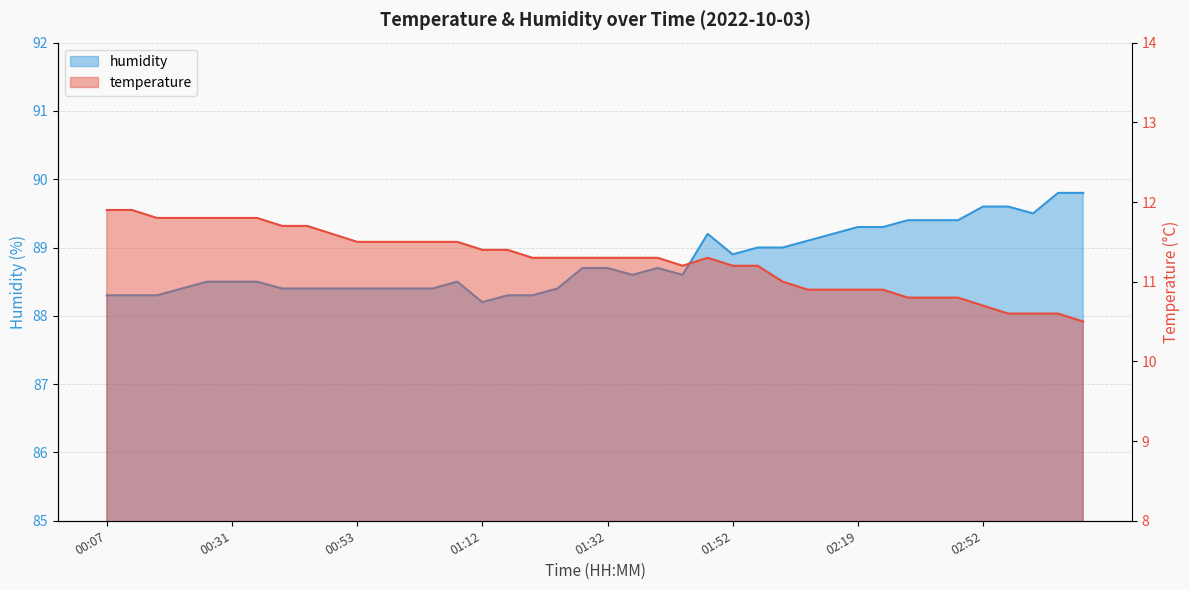

Reading right to left, transcribe all the data shown in this chart.

temperature: 03:13=10.5	03:07=10.6	02:58=10.6	02:55=10.6	02:52=10.7	02:35=10.8	02:32=10.8	02:30=10.8	02:21=10.9	02:19=10.9	02:16=10.9	02:13=10.9	02:10=11.0	01:54=11.2	01:52=11.2	01:43=11.3	01:41=11.2	01:38=11.3	01:35=11.3	01:32=11.3	01:29=11.3	01:21=11.3	01:18=11.3	01:15=11.4	01:12=11.4	01:10=11.5	01:04=11.5	01:01=11.5	00:56=11.5	00:53=11.5	00:45=11.6	00:42=11.7	00:39=11.7	00:34=11.8	00:31=11.8	00:26=11.8	00:18=11.8	00:12=11.8	00:10=11.9	00:07=11.9
humidity: 03:13=89.8	03:07=89.8	02:58=89.5	02:55=89.6	02:52=89.6	02:35=89.4	02:32=89.4	02:30=89.4	02:21=89.3	02:19=89.3	02:16=89.2	02:13=89.1	02:10=89.0	01:54=89.0	01:52=88.9	01:43=89.2	01:41=88.6	01:38=88.7	01:35=88.6	01:32=88.7	01:29=88.7	01:21=88.4	01:18=88.3	01:15=88.3	01:12=88.2	01:10=88.5	01:04=88.4	01:01=88.4	00:56=88.4	00:53=88.4	00:45=88.4	00:42=88.4	00:39=88.4	00:34=88.5	00:31=88.5	00:26=88.5	00:18=88.4	00:12=88.3	00:10=88.3	00:07=88.3